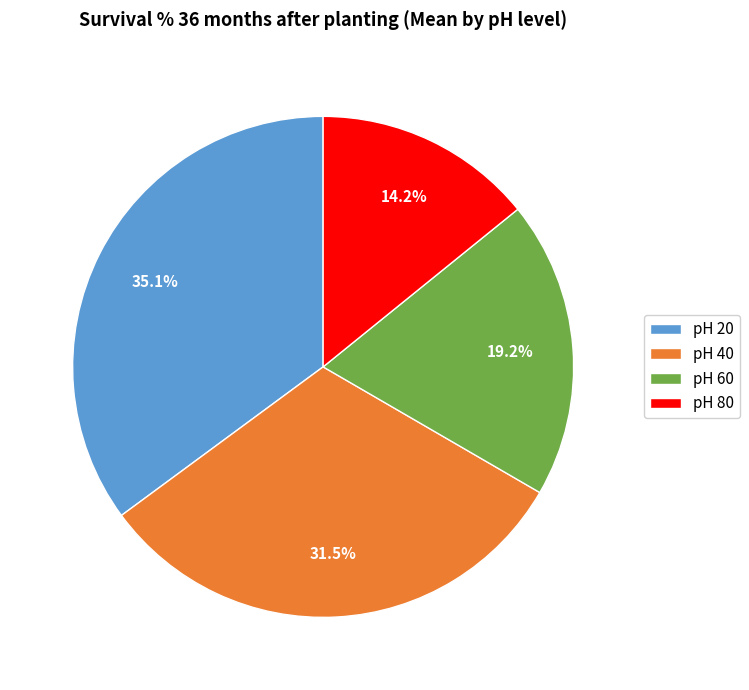

How many slices are in this pie chart?

4